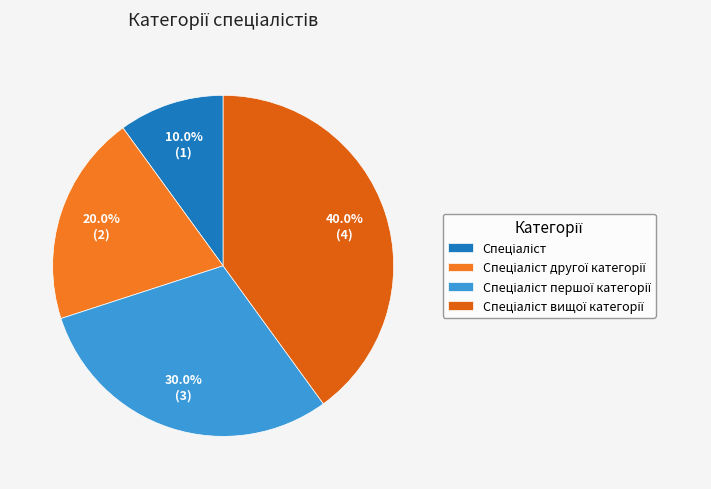

What is the ratio of the value at Спеціаліст першої категорії to the value at Спеціаліст другої категорії?

1.5